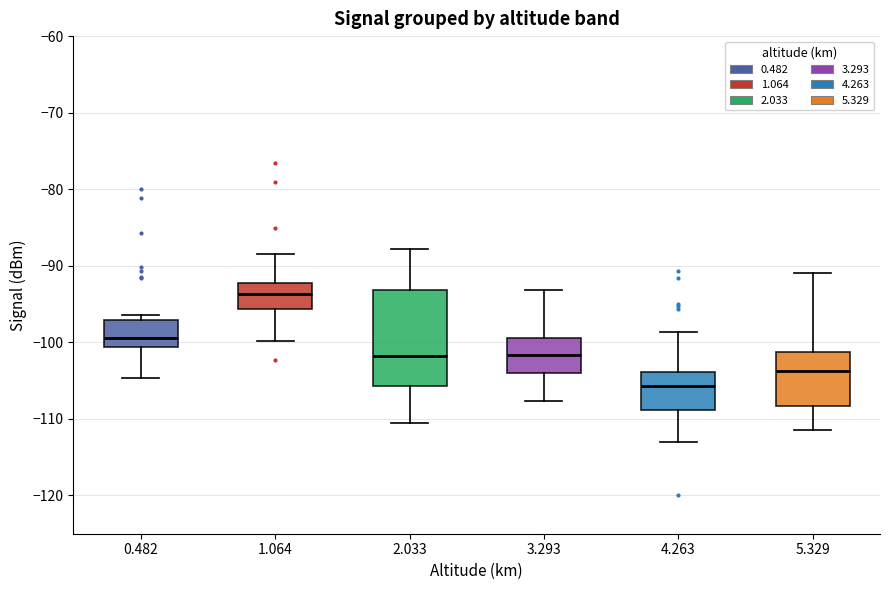

Which box's median line is the highest?

1.064